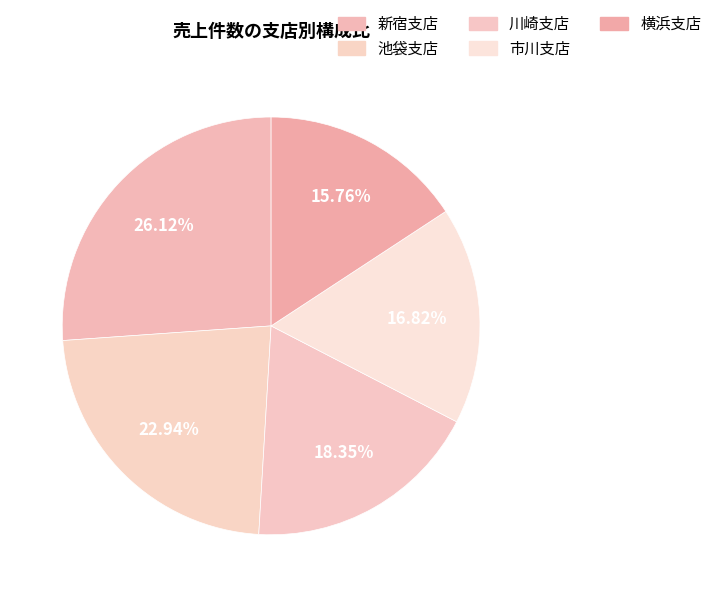

What is the smallest slice in the pie chart?

横浜支店